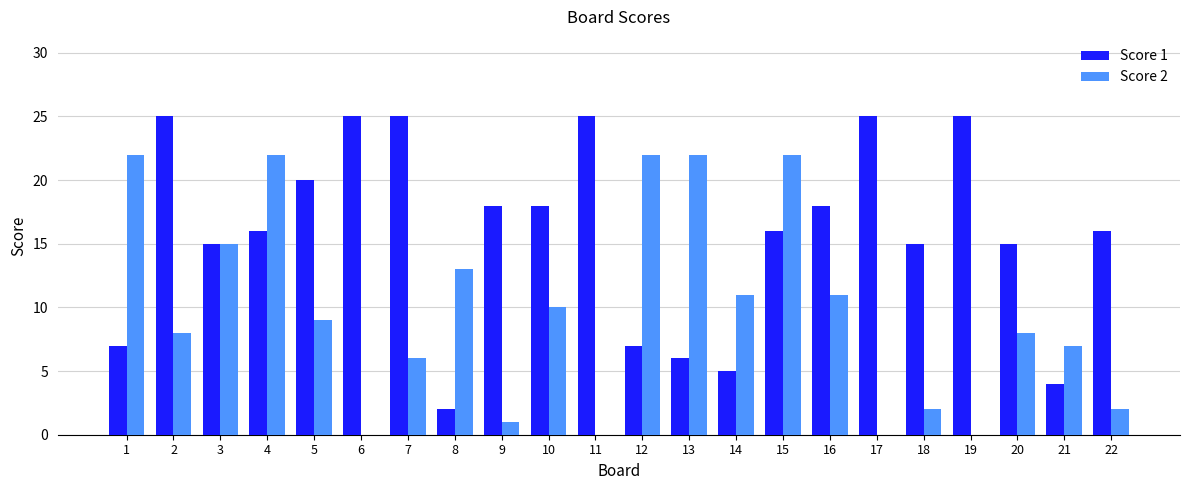

Is it true that Score 1 equals 18 at 9?

True